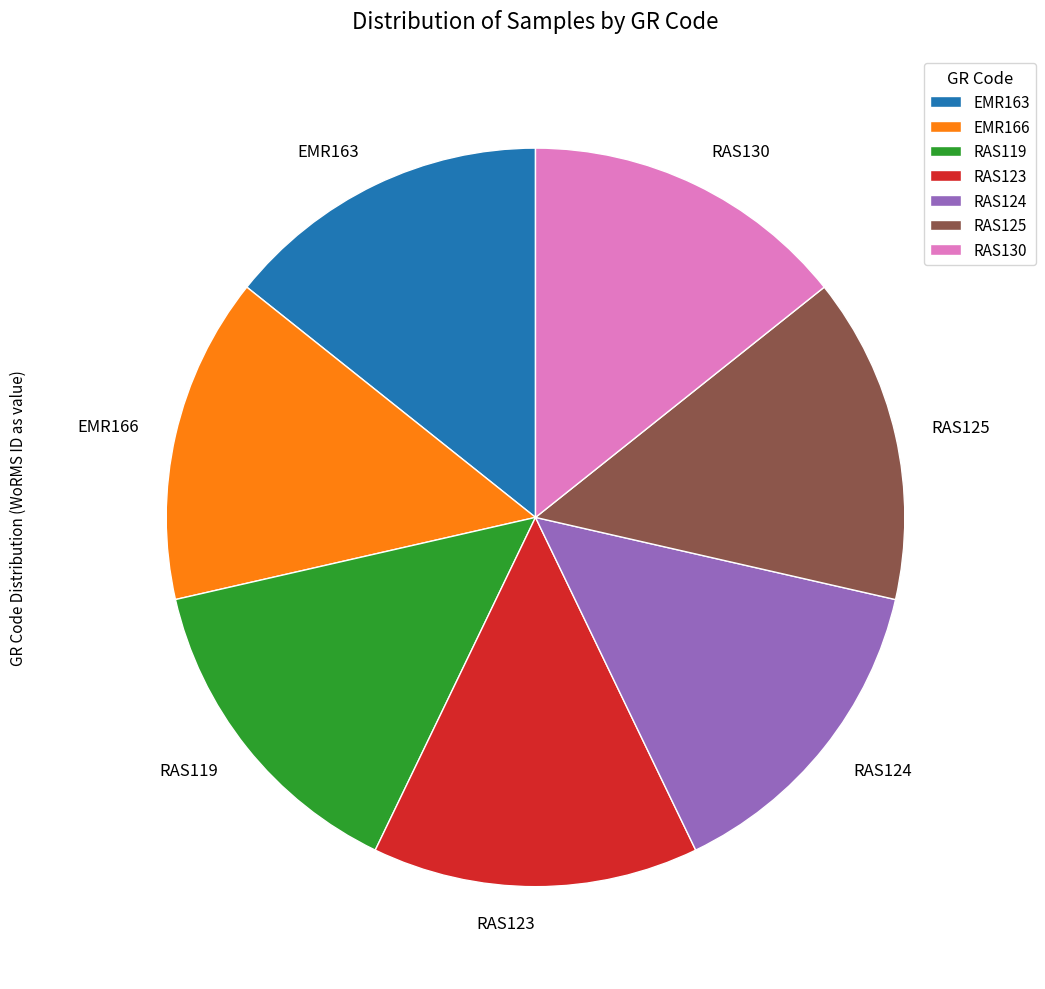

The RAS119 slice represents 22% of the pie. True or false?

False